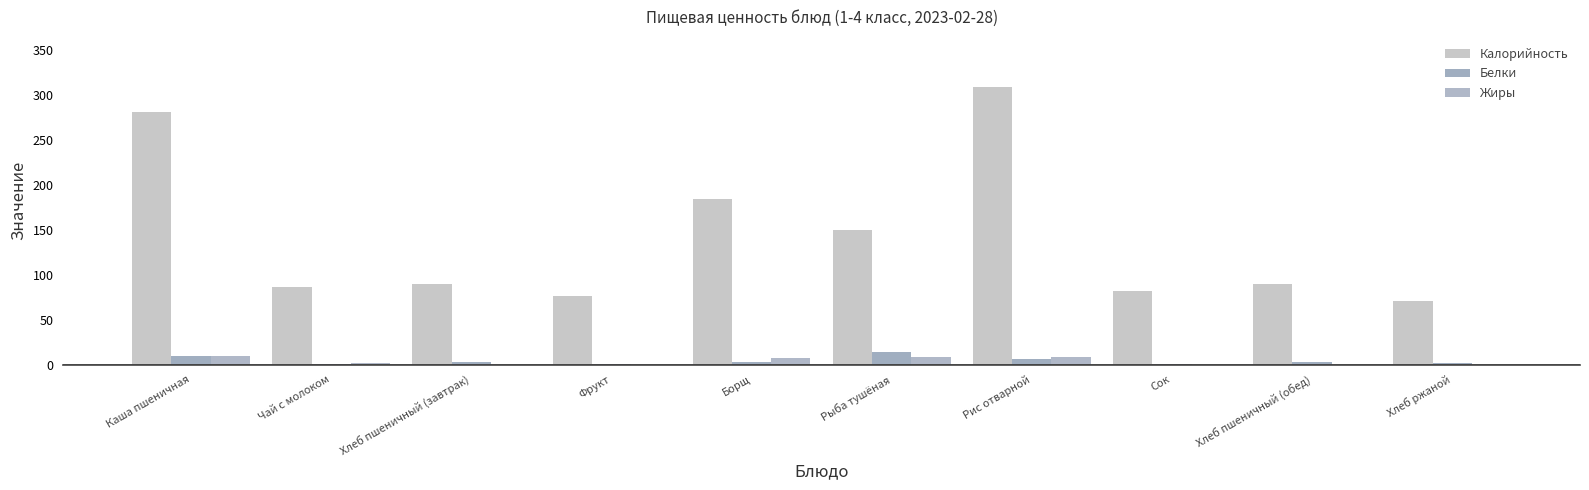

Which label corresponds to the largest value in the chart?

Рис отварной